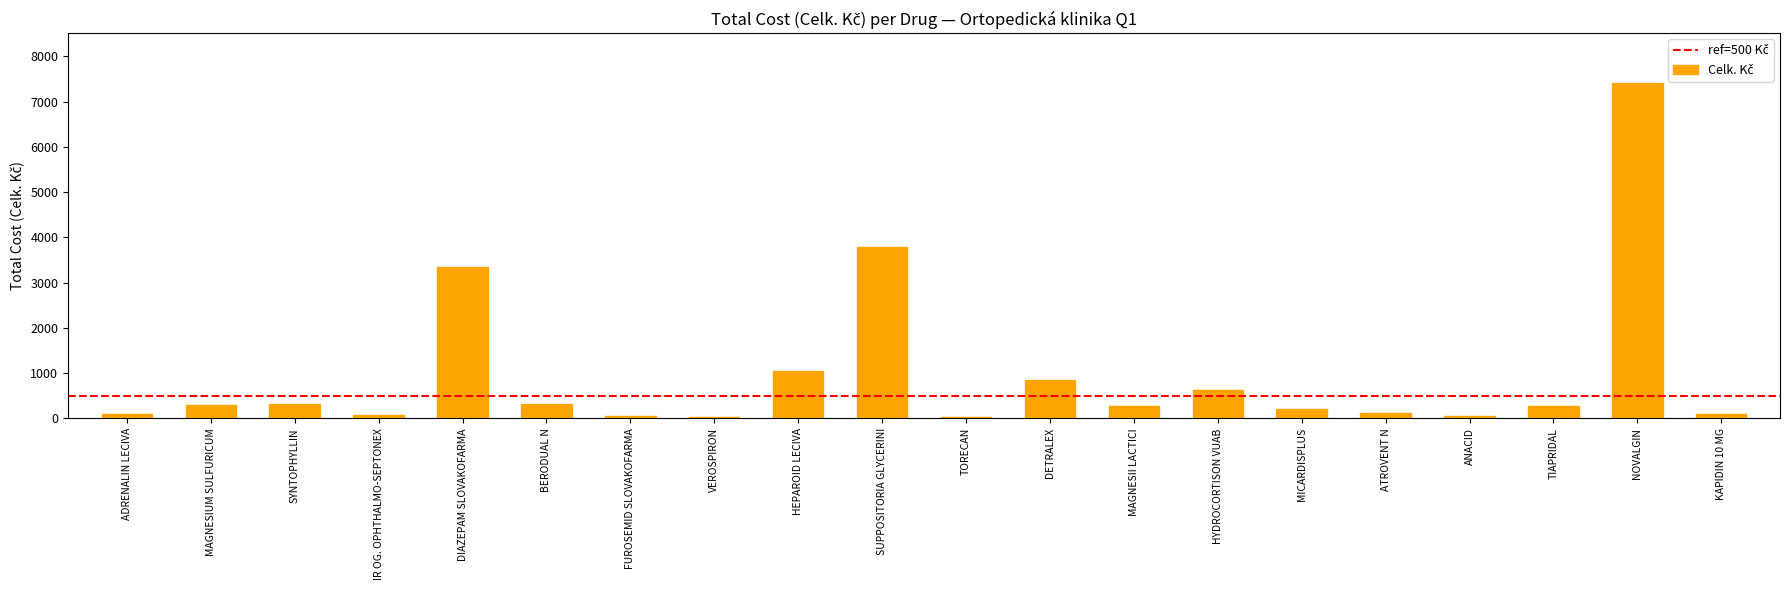

Are the bars grouped side by side (vs. stacked)?

No